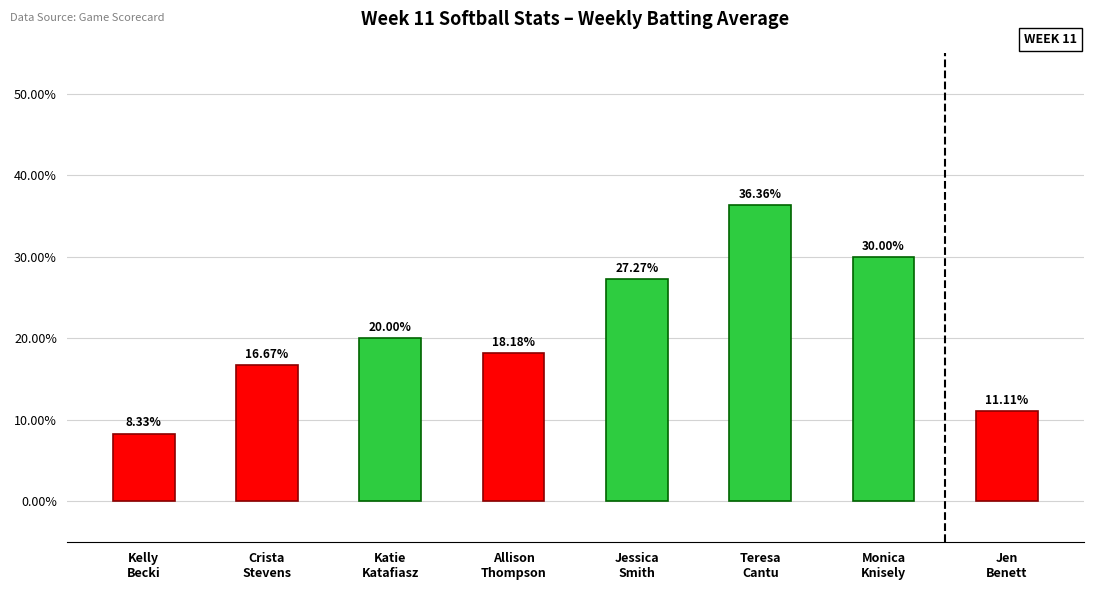

Which label corresponds to the smallest value in the chart?

Kelly
Becki